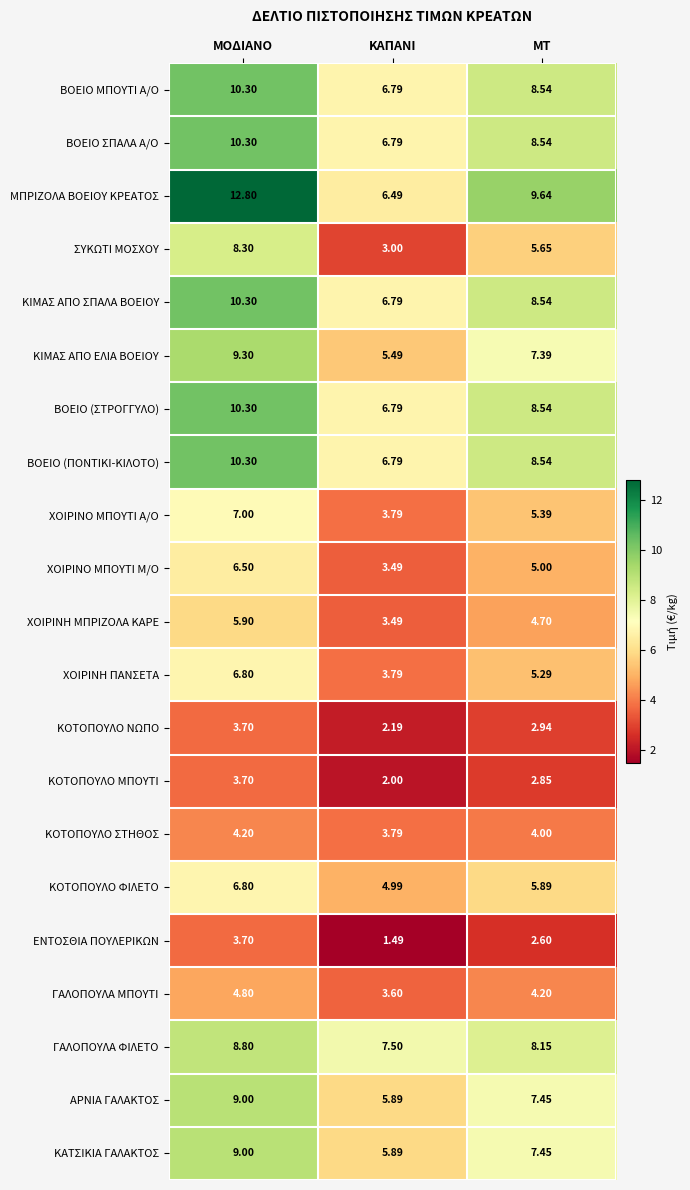

At how many categories does at least one series exceed 11?

1